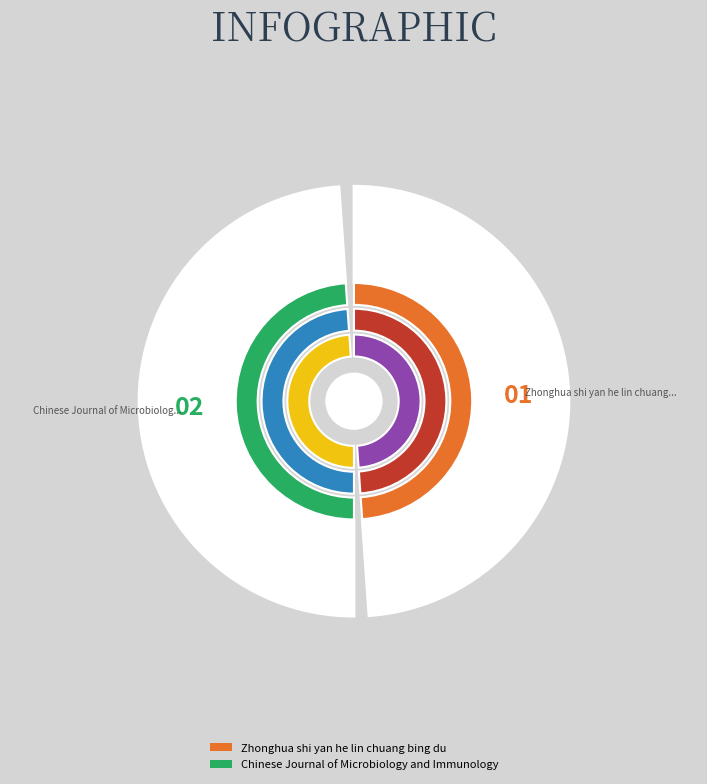

How many segments does this pie chart have?

2